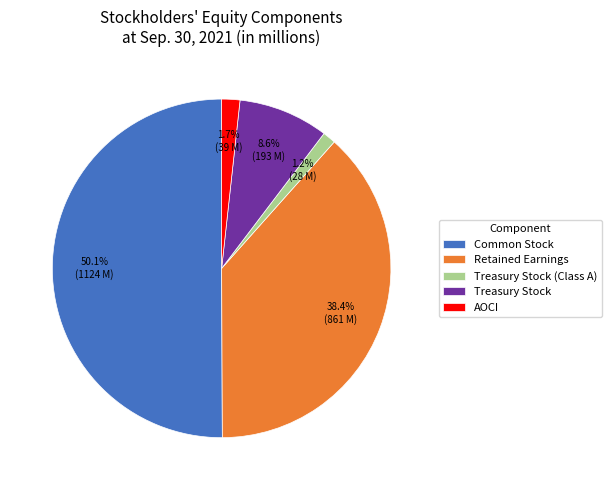

Which slice is the largest?

Common Stock